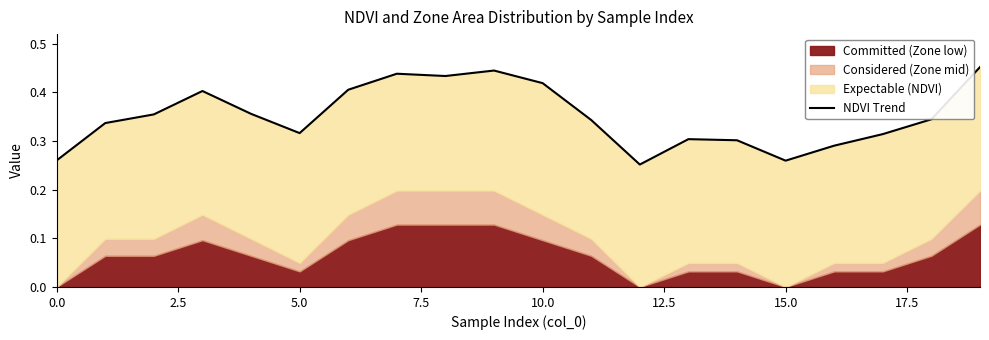

Which has a higher value, 2.5 or 9?

9